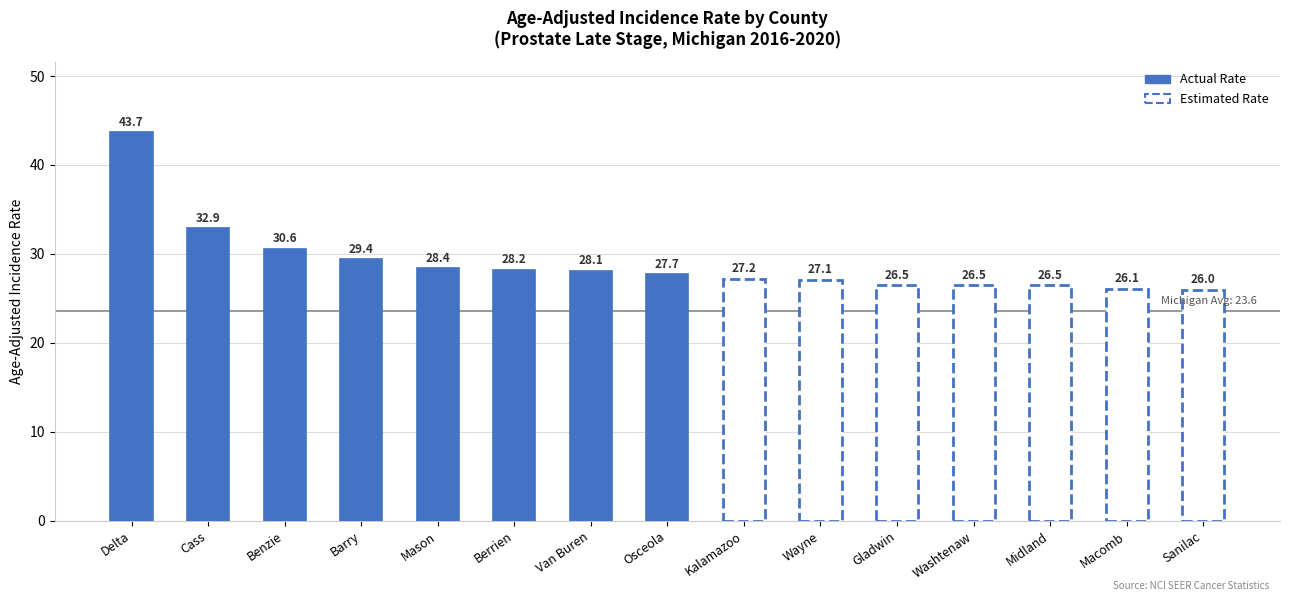

How many bars are there in total?

15